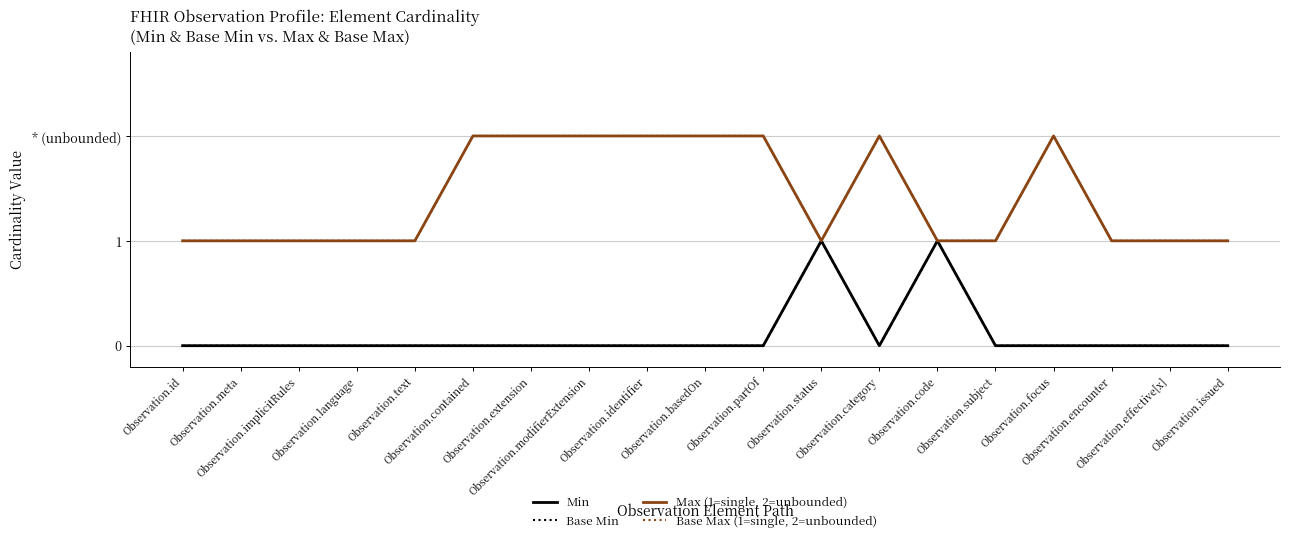

What is the sum of all Base Min values?

2